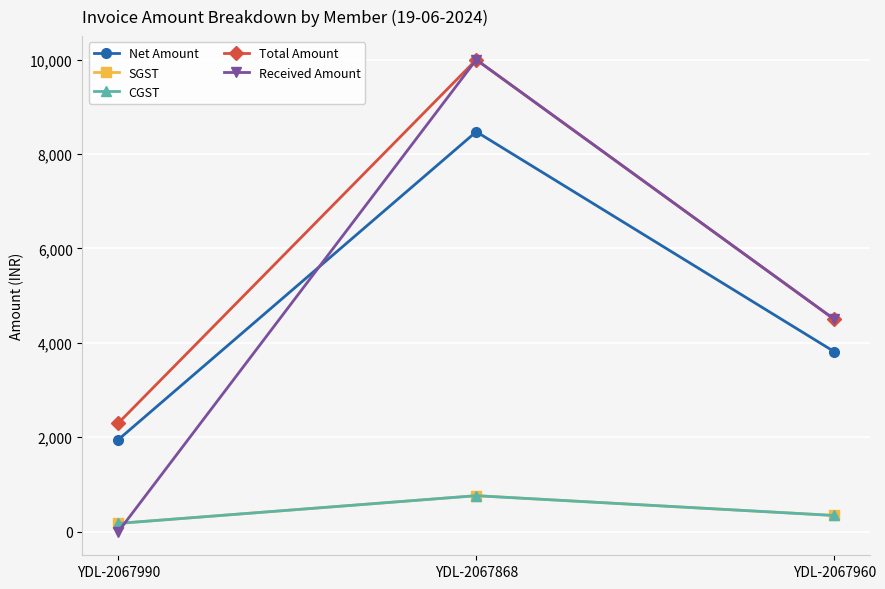

At how many categories does at least one series exceed 1672?

3